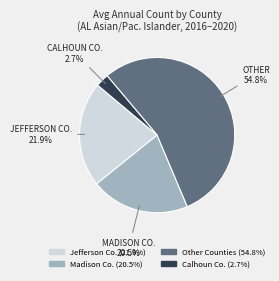

How many segments does this pie chart have?

4